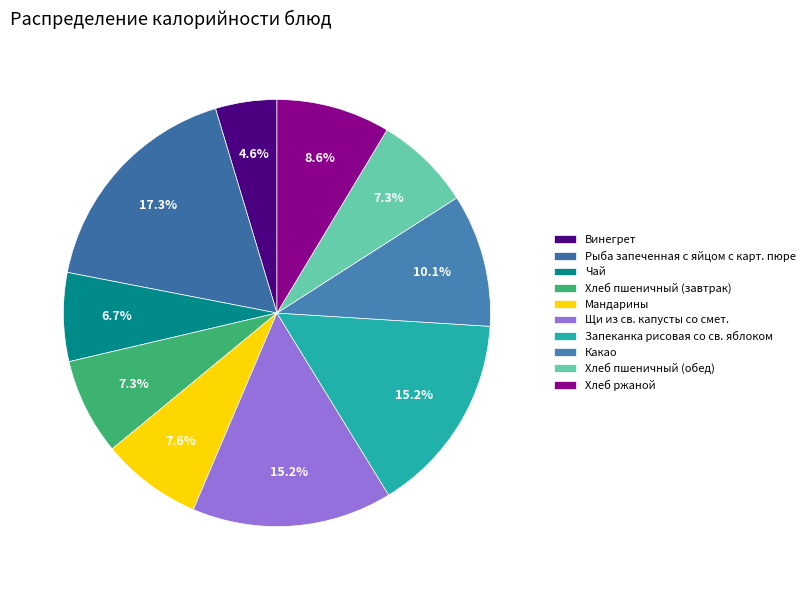

What percentage is the Винегрет slice, to the nearest percent?

5%